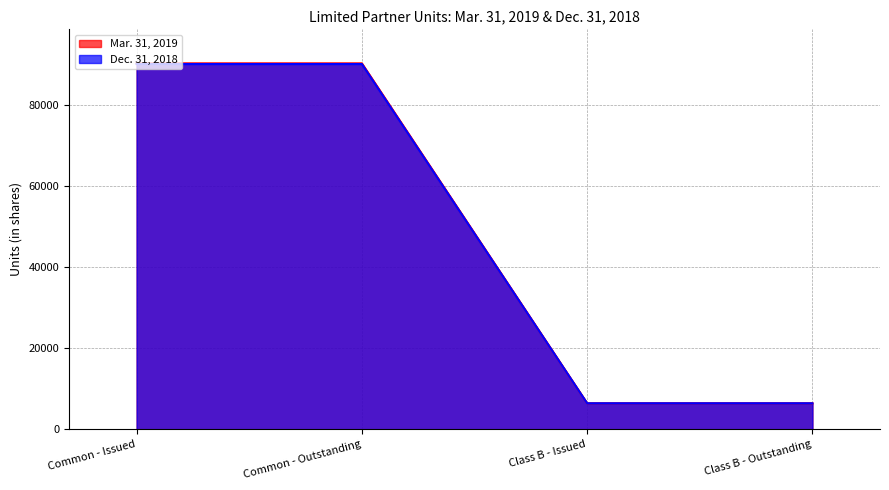

Is it true that Dec. 31, 2018 equals 89984 at Common - Issued?

True